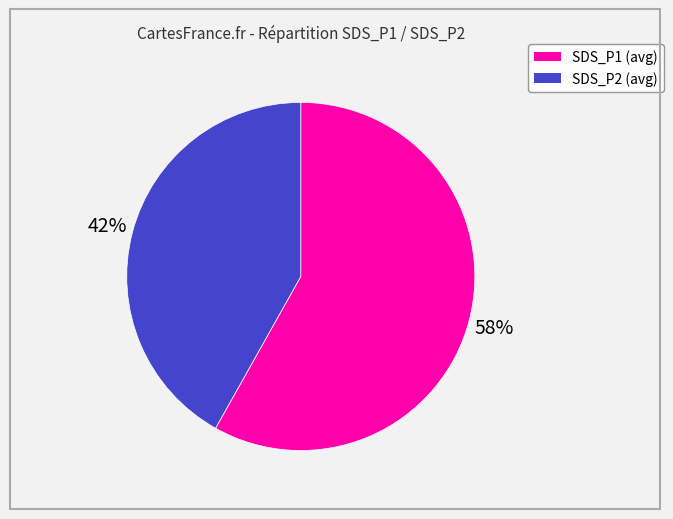

Does any single category account for the majority?

Yes